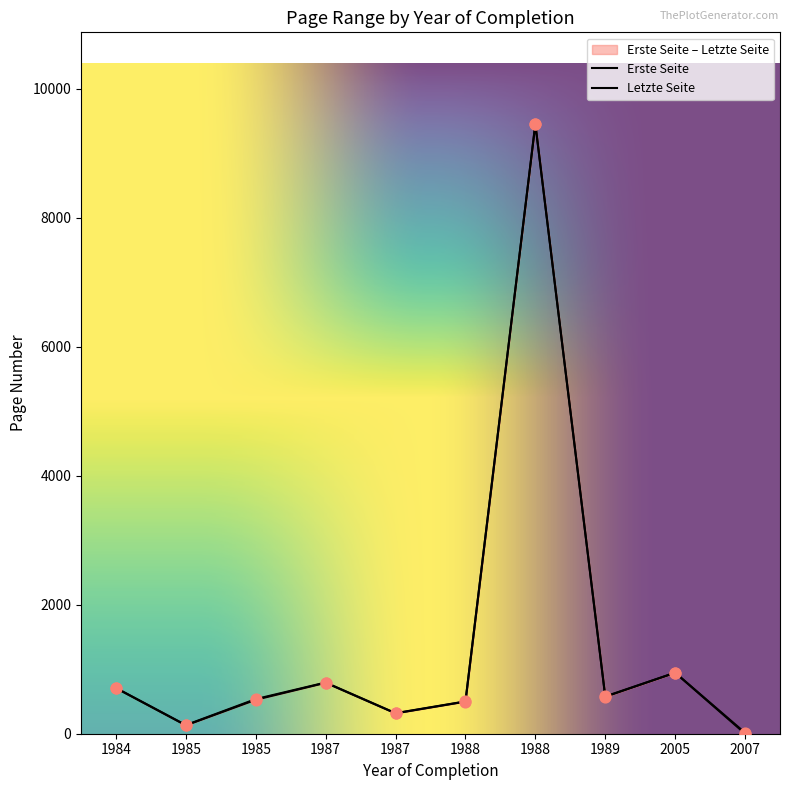

Which series reaches the maximum Y coordinate?

Erste Seite